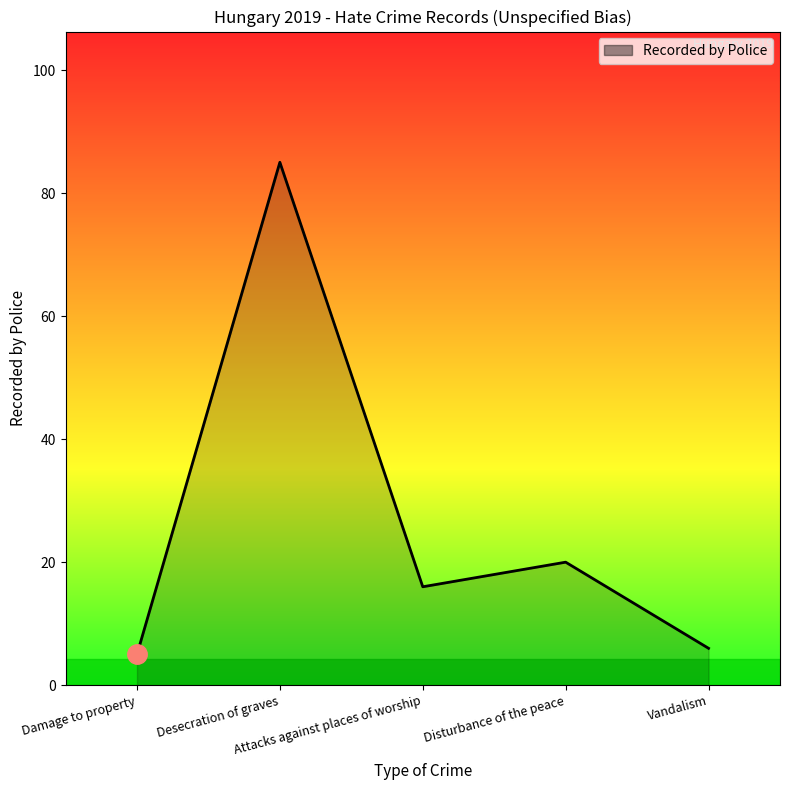

The value at Attacks against places of worship is 9. True or false?

False